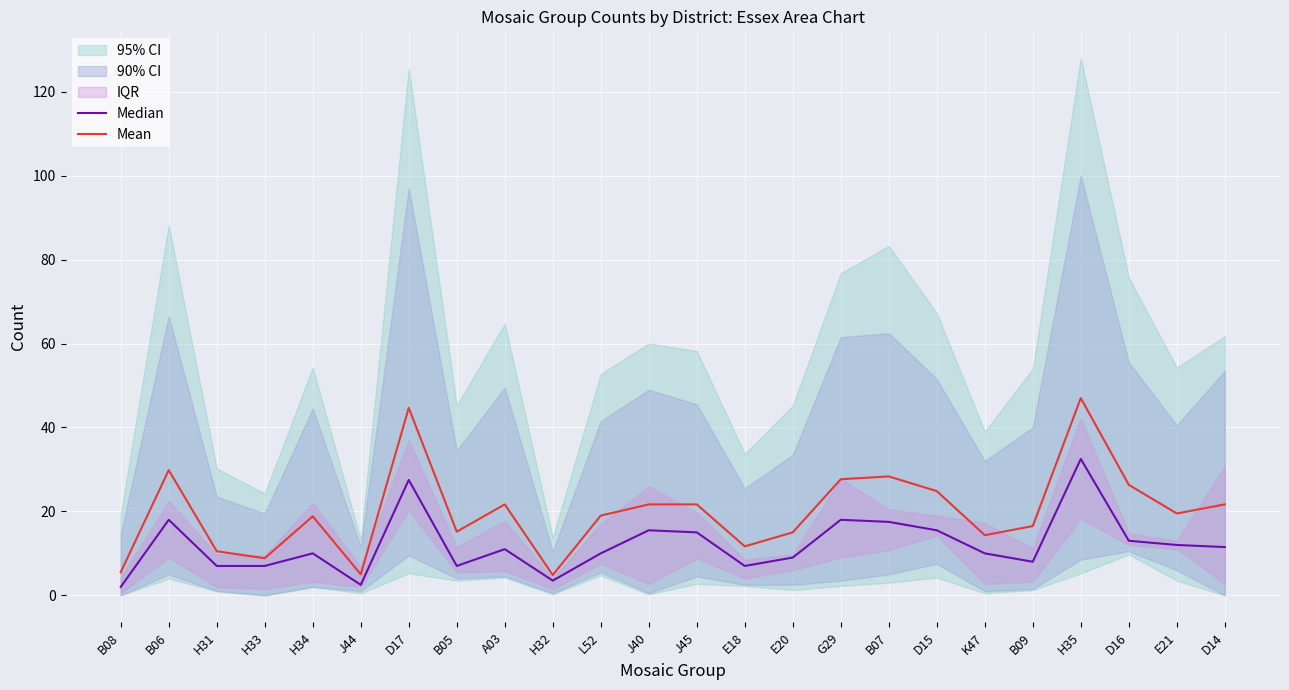

How many data points does each series have?

24